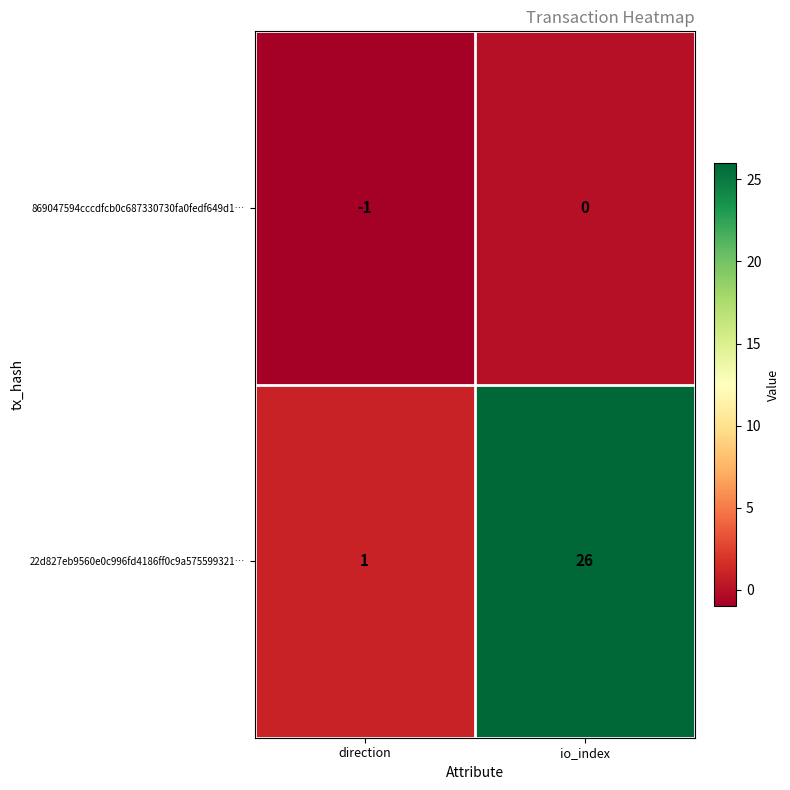

The value of 22d827eb9560e0c996fd4186ff0c9a575599321… at direction is 0. True or false?

False